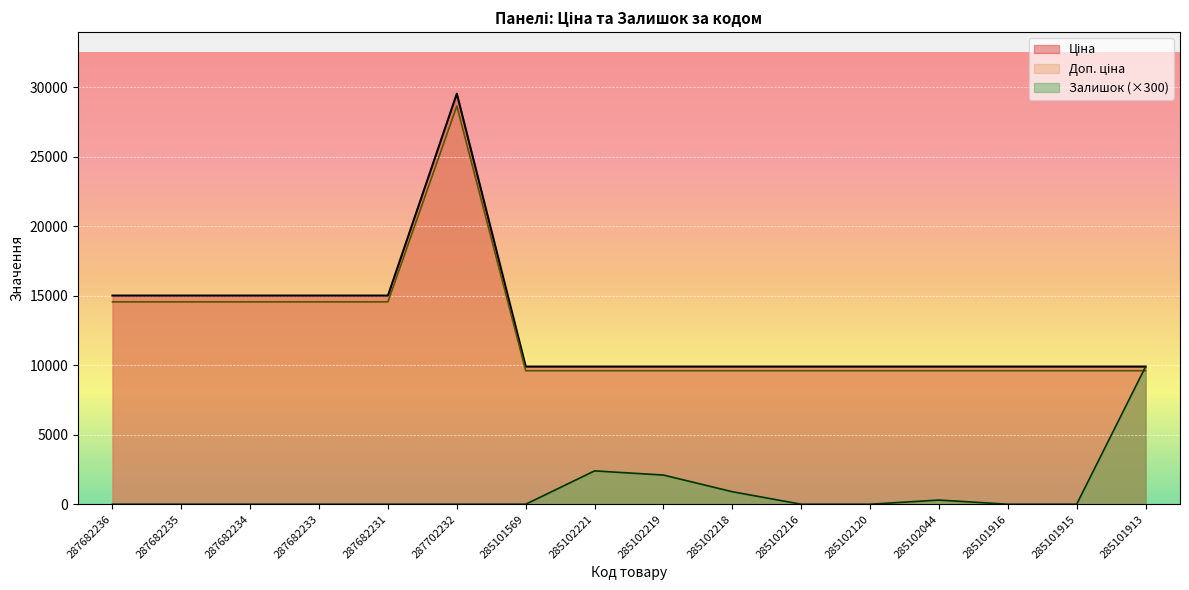

Is it true that Доп. ціна equals 2903.1 at 285102216?

False